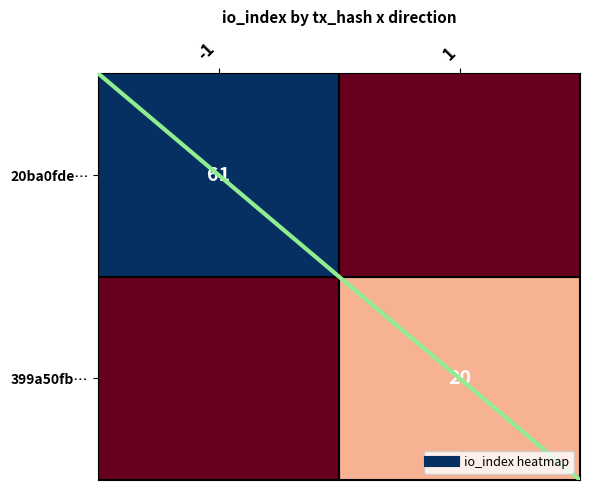

What is the spread (max minus min) of values at 1?

20